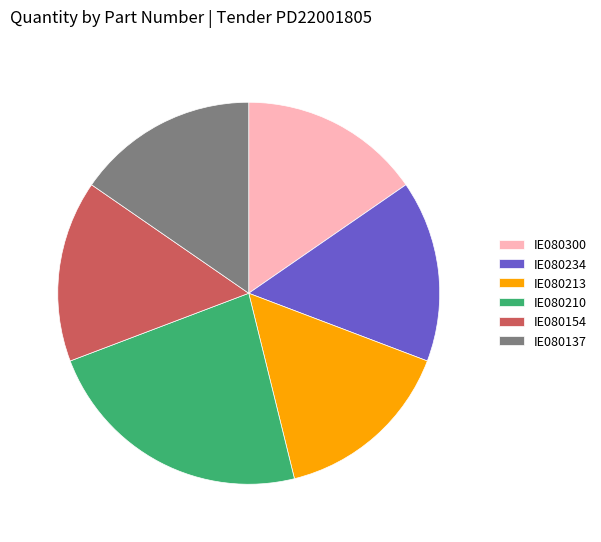

Combined, do IE080210 and IE080300 account for over 50%?

No